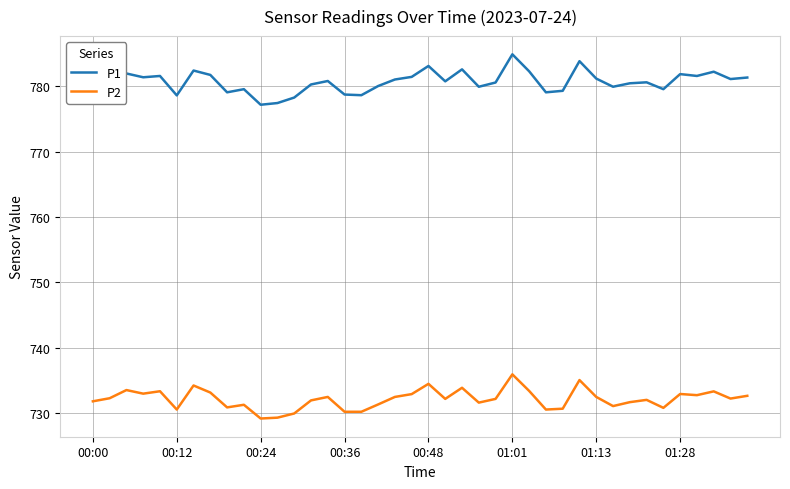

True or false: P2 has more than 0 interior local peaks.

True